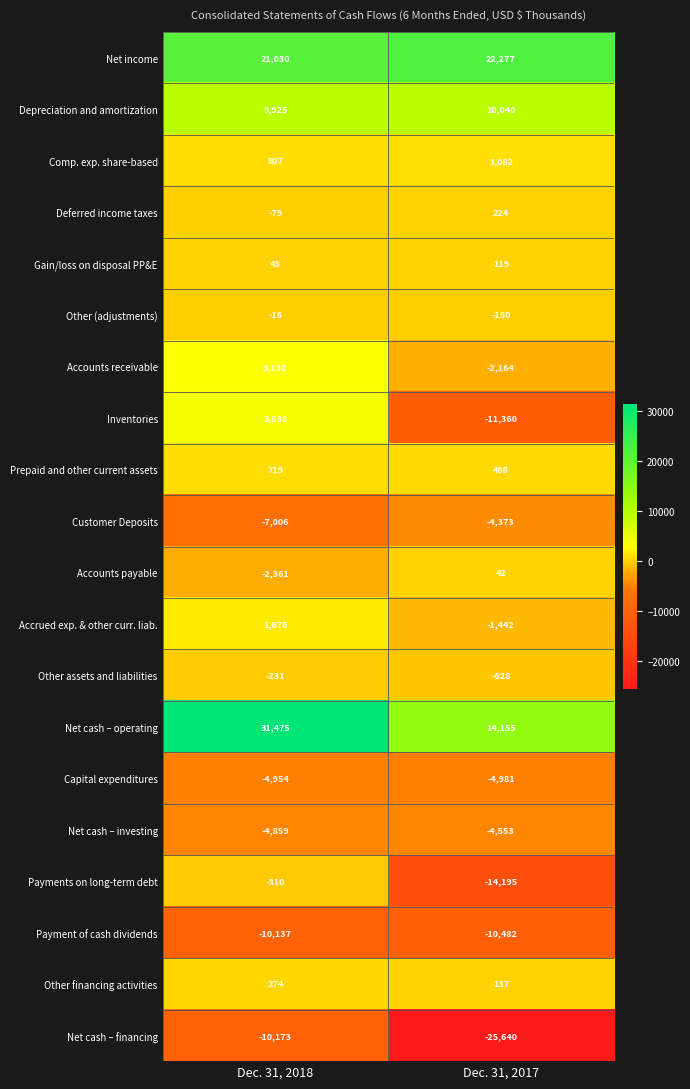

The Net cash – financing series shows -25640 at Dec. 31, 2017. True or false?

True